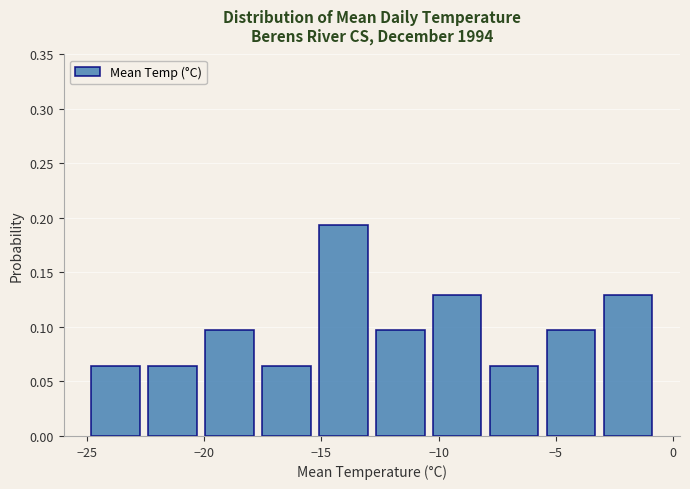

Which range on the x-axis has the tallest bar?

-15.5 to -13.0